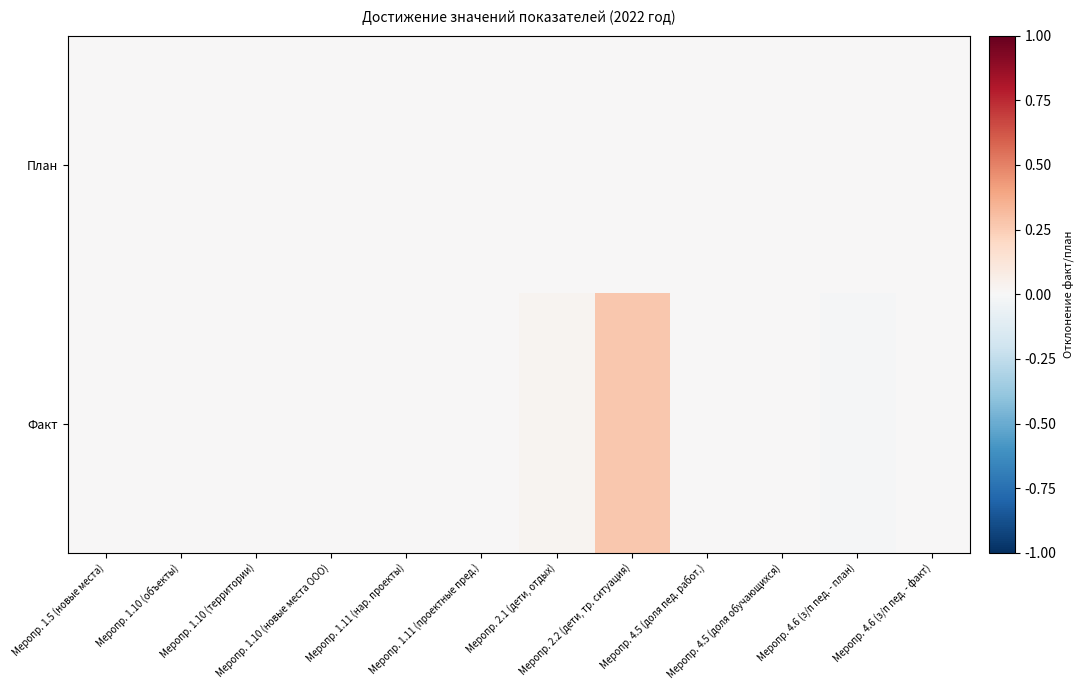

Count the number of data series in this chart.

2